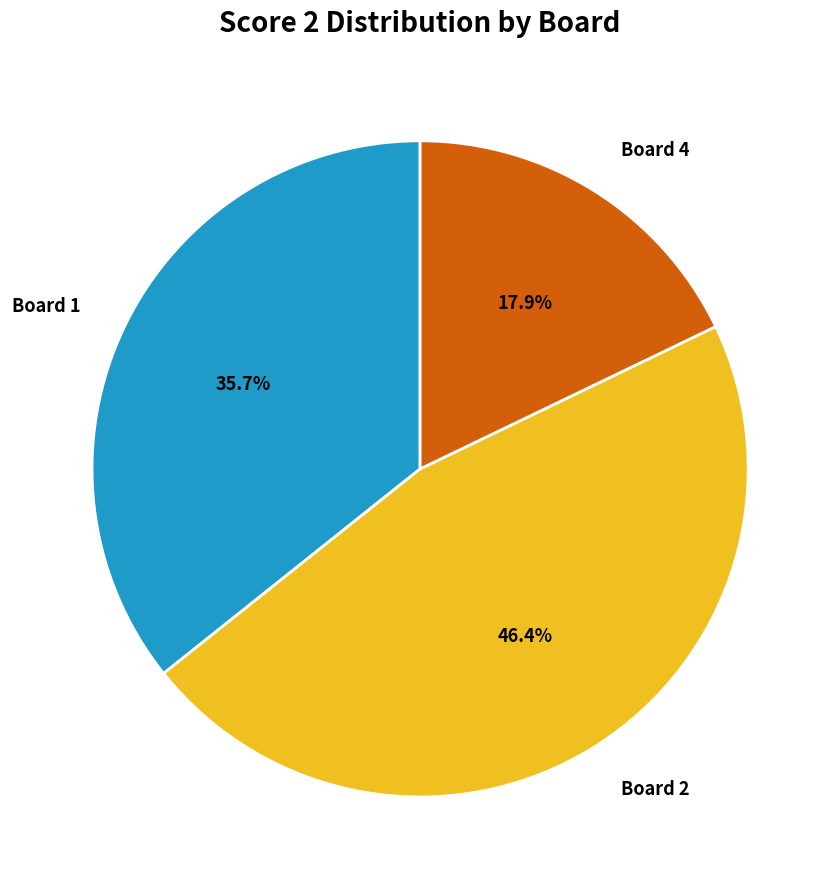

How many segments does this pie chart have?

3